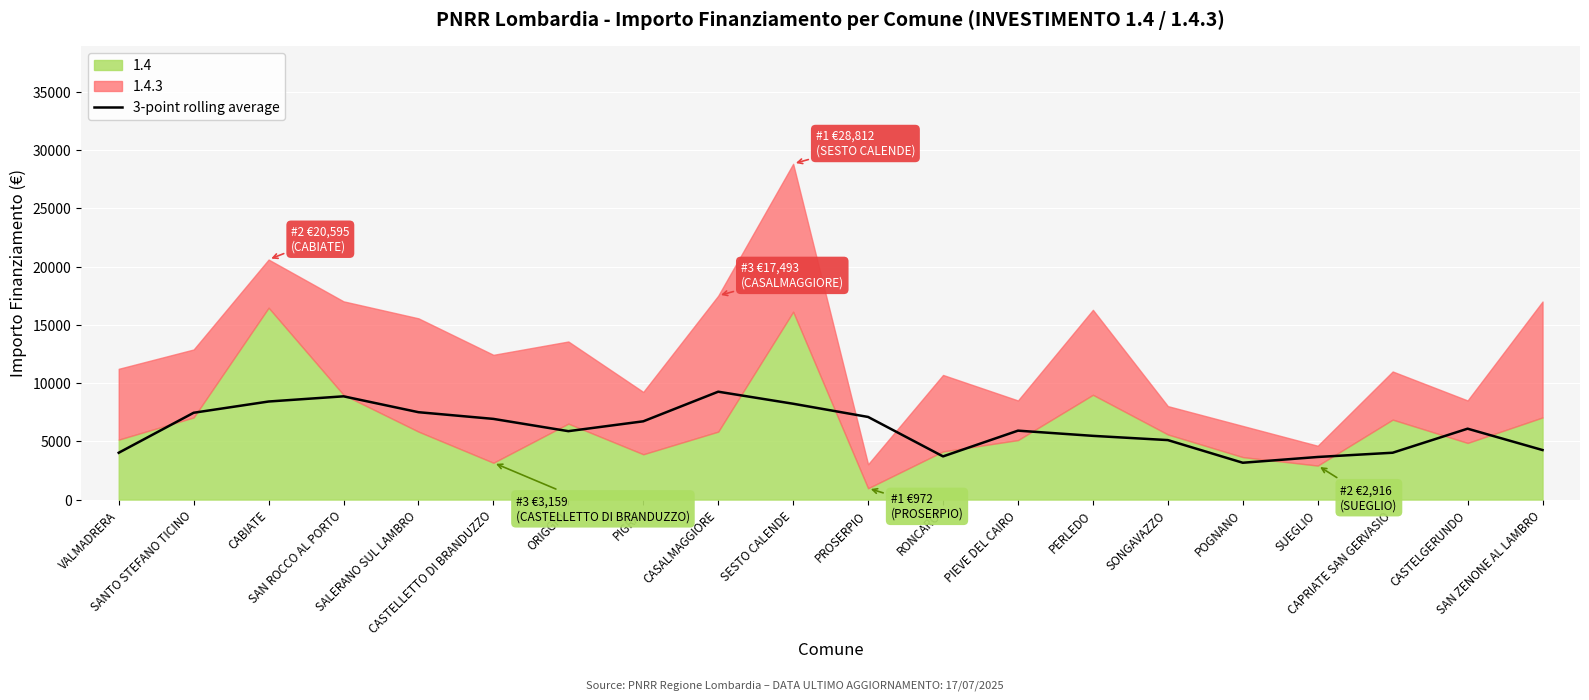

What is the minimum value for 3-point rolling average?

3159.0